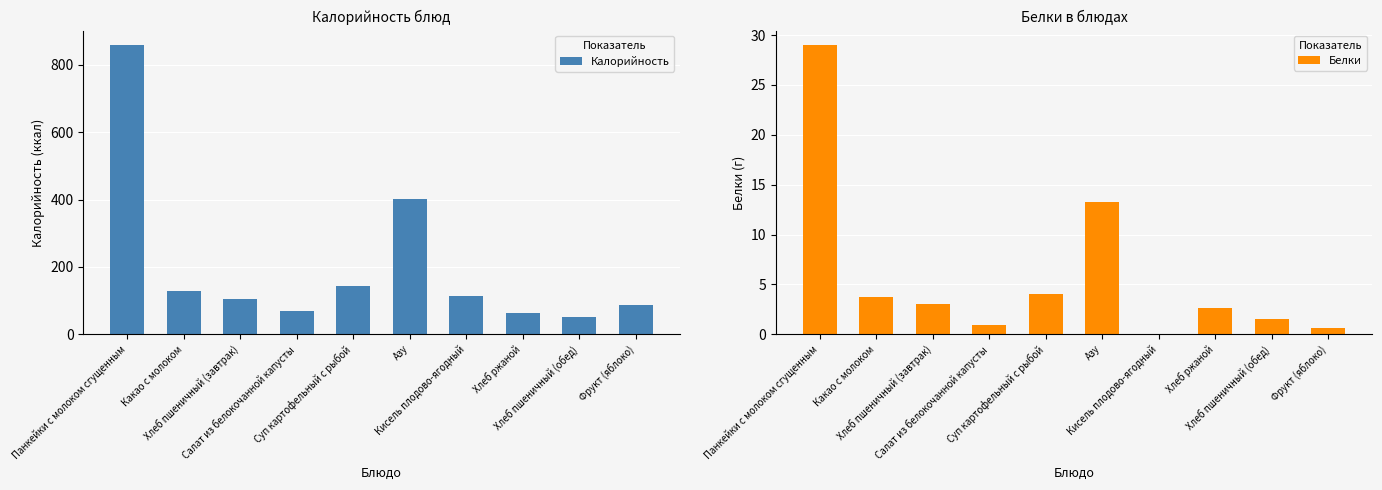

Reading right to left, list all the values displayed in this chart.

Калорийность: Фрукт (яблоко)=87.0	Хлеб пшеничный (обед)=52.3	Хлеб ржаной=64.0	Кисель плодово-ягодный=115.1	Азу=402.4	Суп картофельный с рыбой=143.0	Салат из белокочанной капусты=67.7	Хлеб пшеничный (завтрак)=104.7	Какао с молоком=127.9	Панкейки с молоком сгущенным=859.0
Белки: Фрукт (яблоко)=0.6	Хлеб пшеничный (обед)=1.5	Хлеб ржаной=2.6	Кисель плодово-ягодный=0.0	Азу=13.3	Суп картофельный с рыбой=4.0	Салат из белокочанной капусты=0.9	Хлеб пшеничный (завтрак)=3.0	Какао с молоком=3.8	Панкейки с молоком сгущенным=29.0